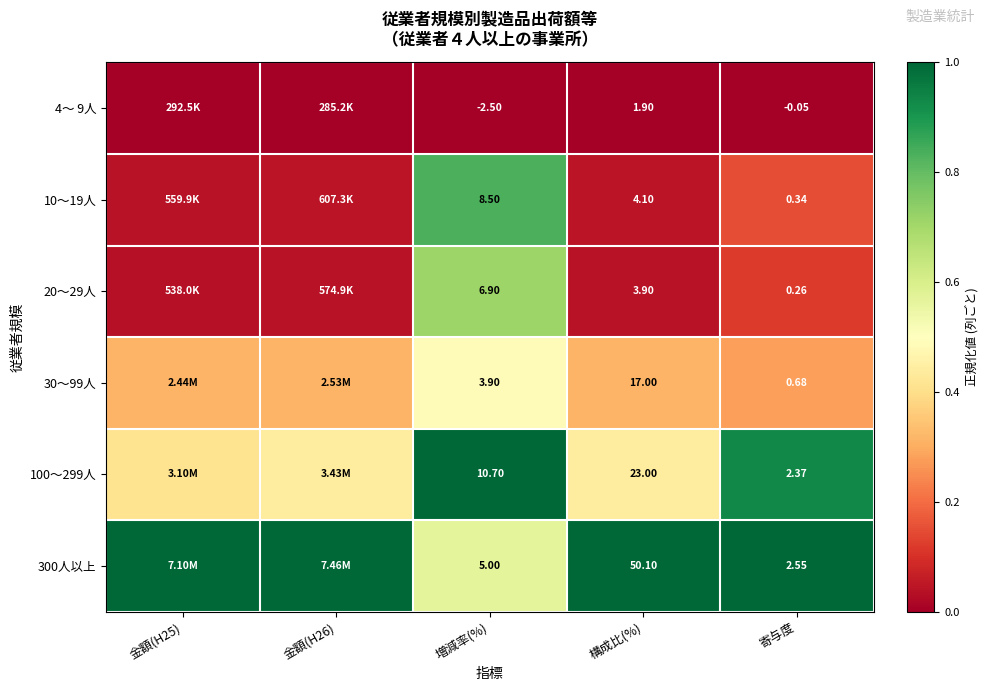

Is the value of 20～29人 at 寄与度 greater than the value of 300人以上 at 増減率(%)?

No